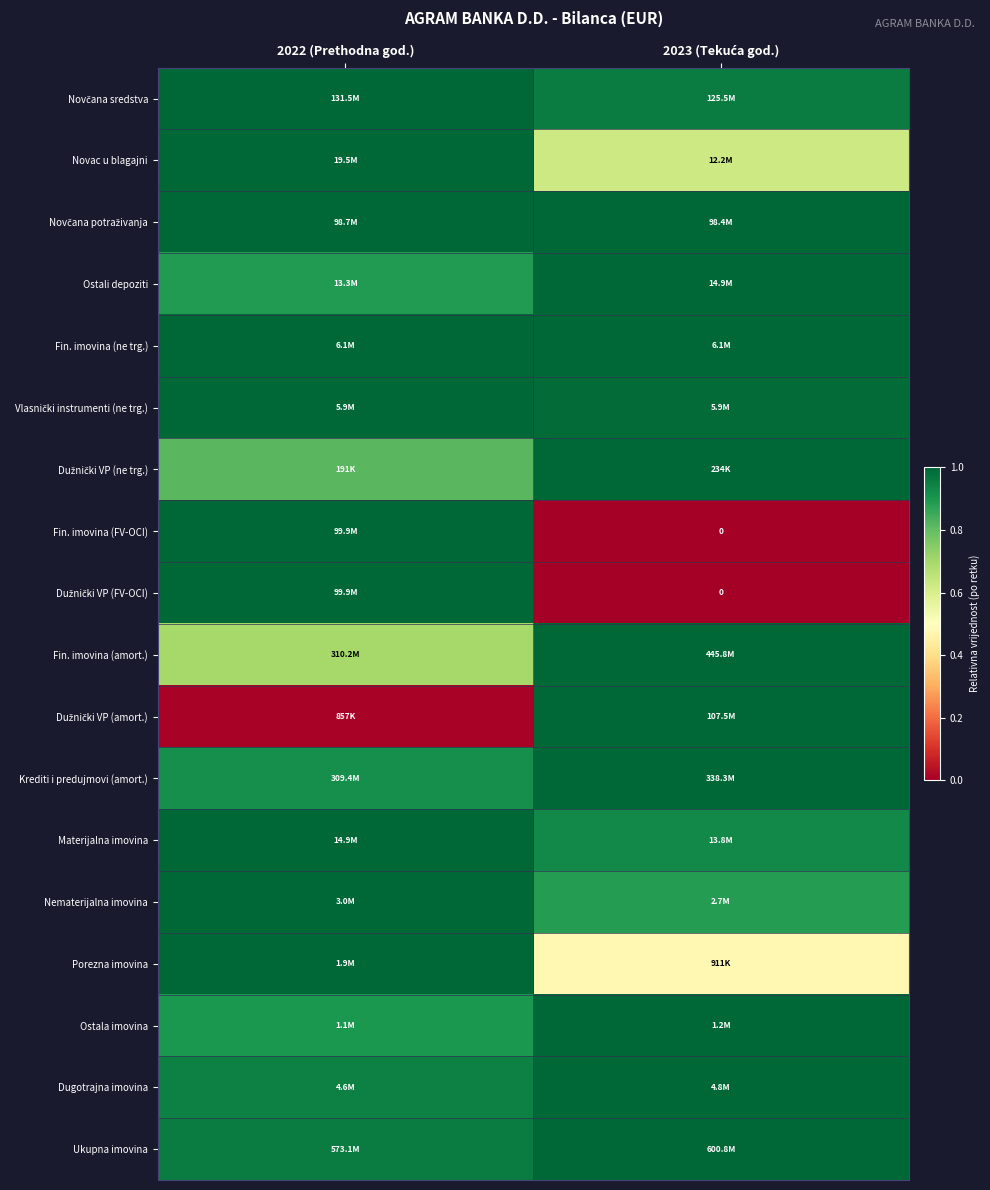

True or false: Porezna imovina has a value of 0.8 at 2023 (Tekuća god.).

False